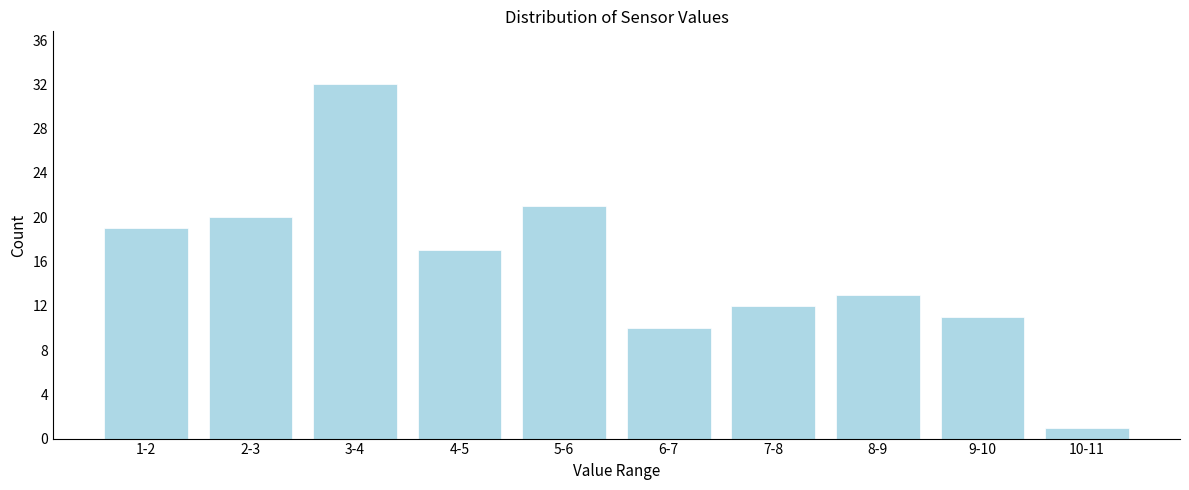

Reading left to right, what are all the values shown in this chart?

19	20	32	17	21	10	12	13	11	1